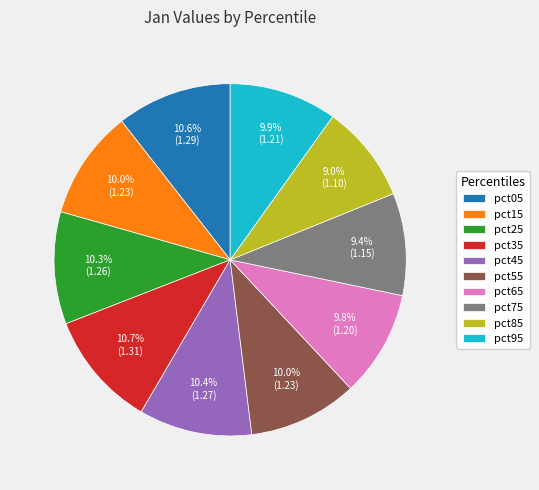

Is the sum of pct05 and pct15 greater than half?

No